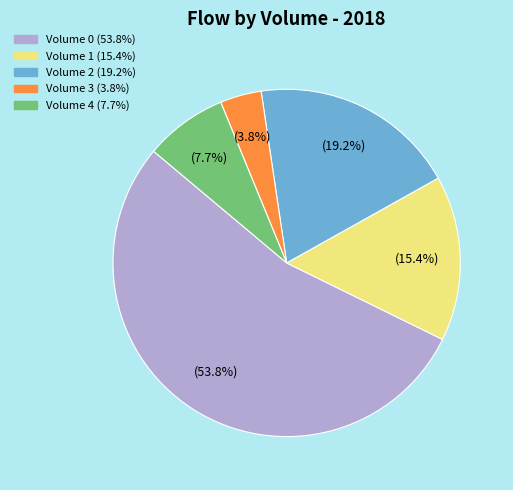

Does Volume 0 (53.8%) account for over 50% of the chart?

Yes